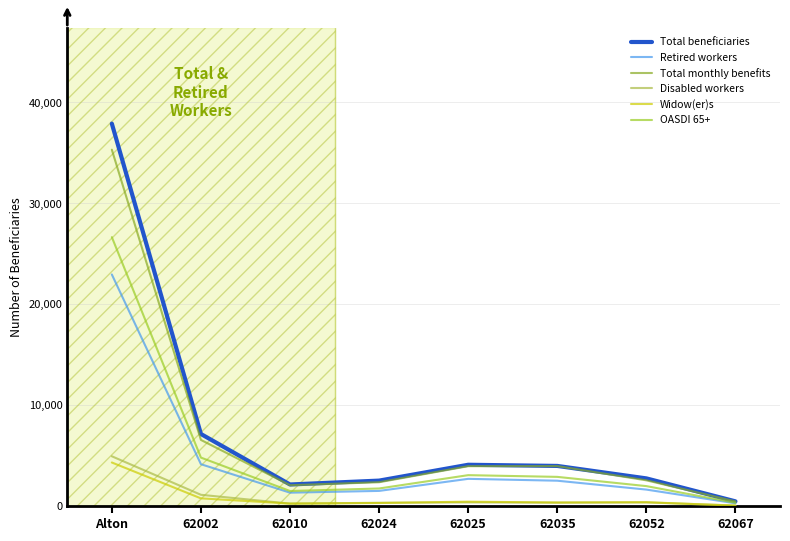

Is this an area chart (filled region under the line)?

No